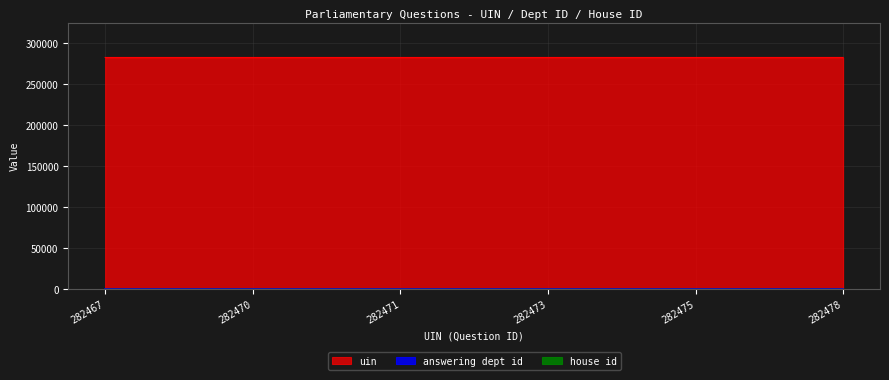

What is the total value across all series at 282475?

282564